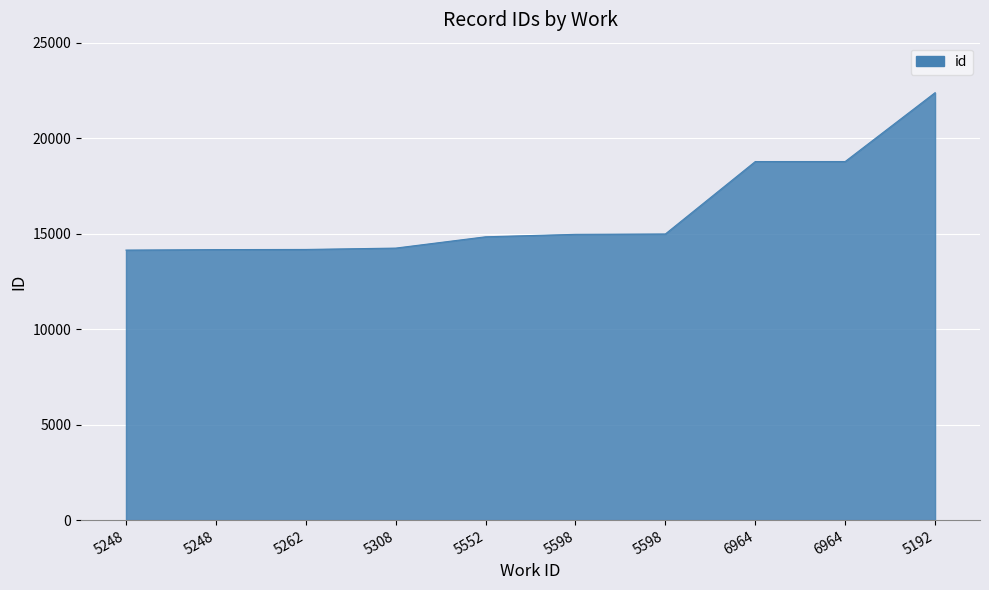

What is the ratio of the value at 5552 to the value at 6964?

0.8